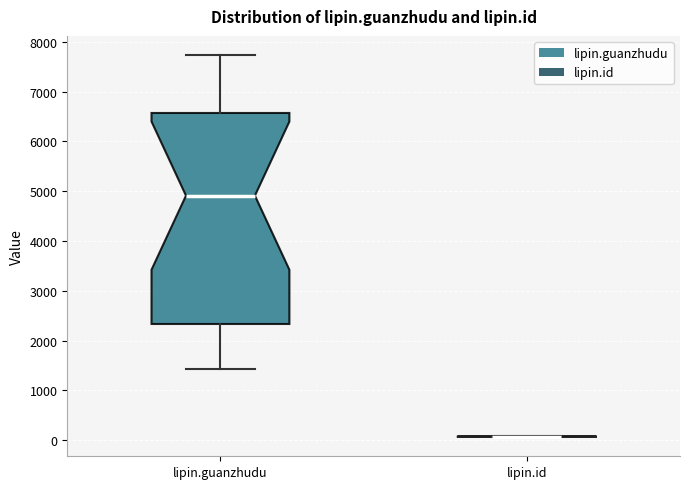

Which box is the tallest, from its lower edge to its upper edge?

lipin.guanzhudu